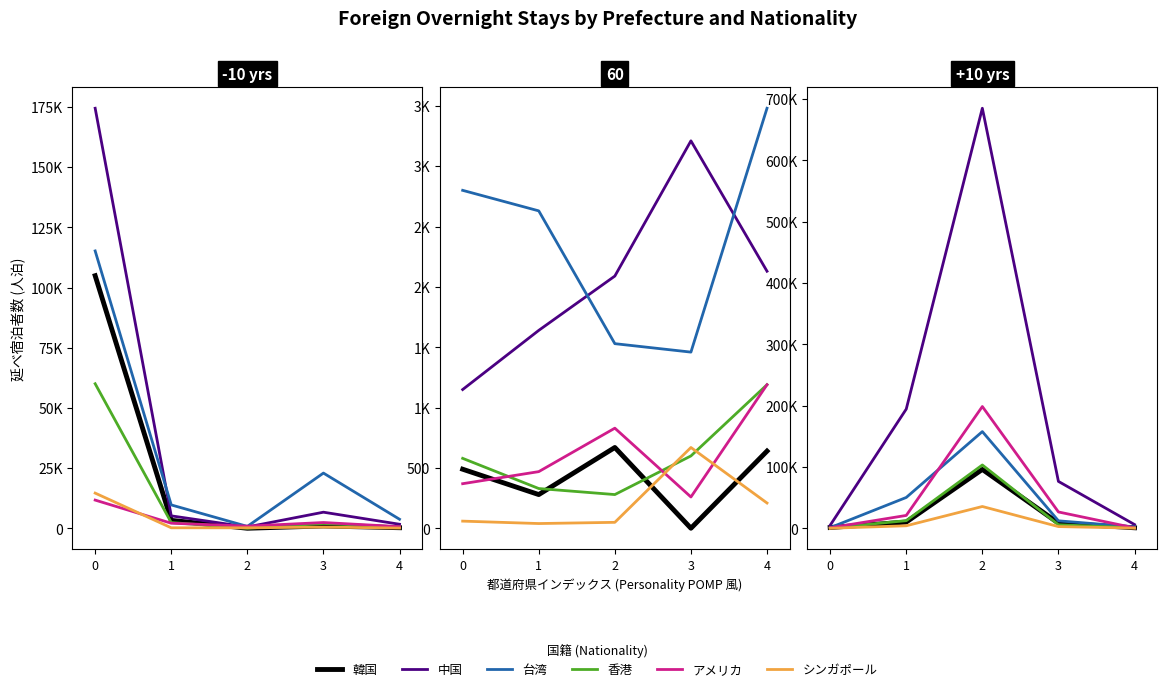

List the series in order of their peak value, highest first.

中国, アメリカ, 台湾, 香港, 韓国, シンガポール